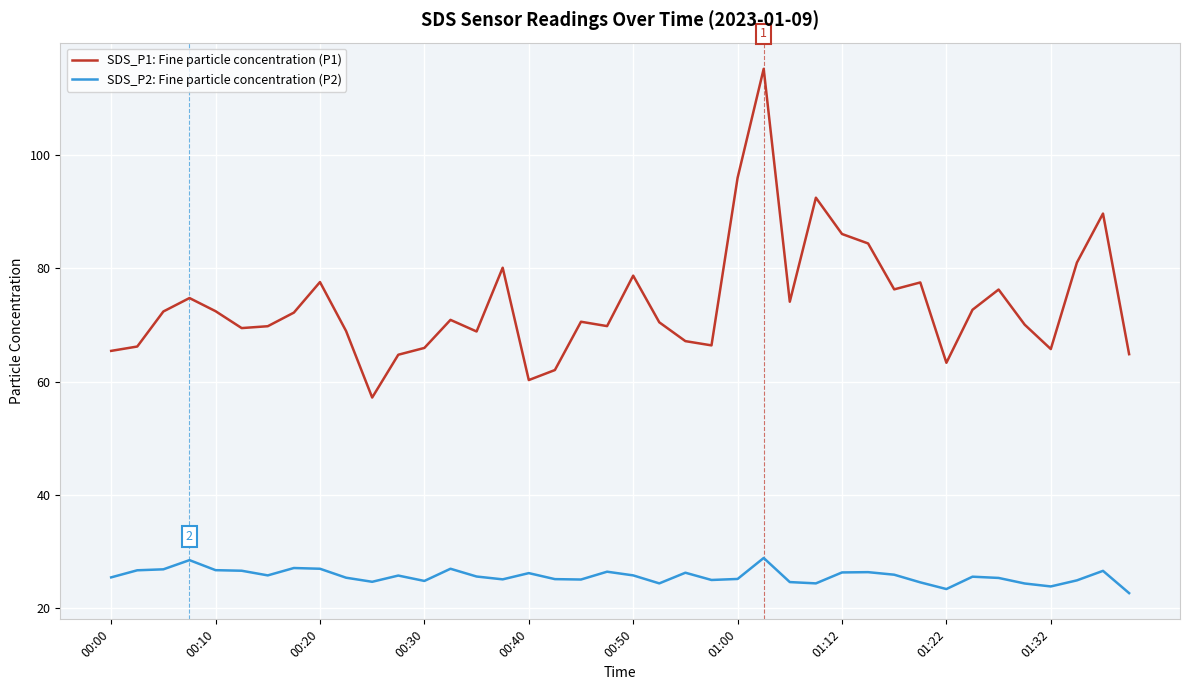

Rank the series by their average value, from highest to lowest.

SDS_P1: Fine particle concentration (P1), SDS_P2: Fine particle concentration (P2)